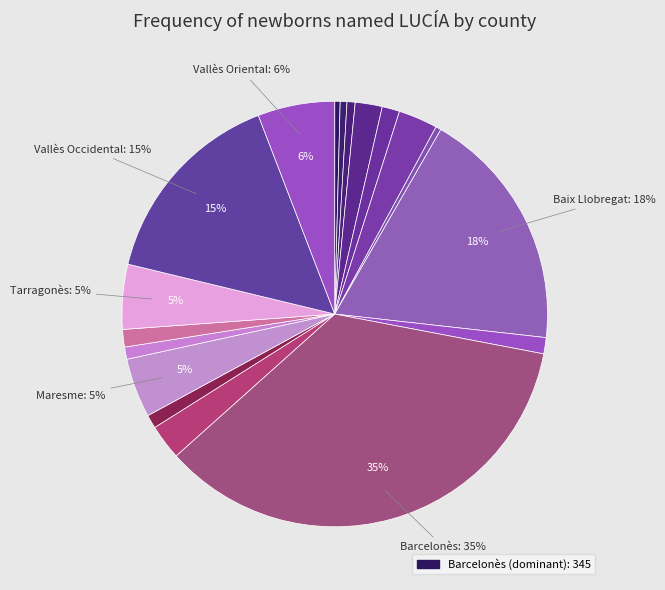

To the nearest percent, what is the average slice percentage?

6%